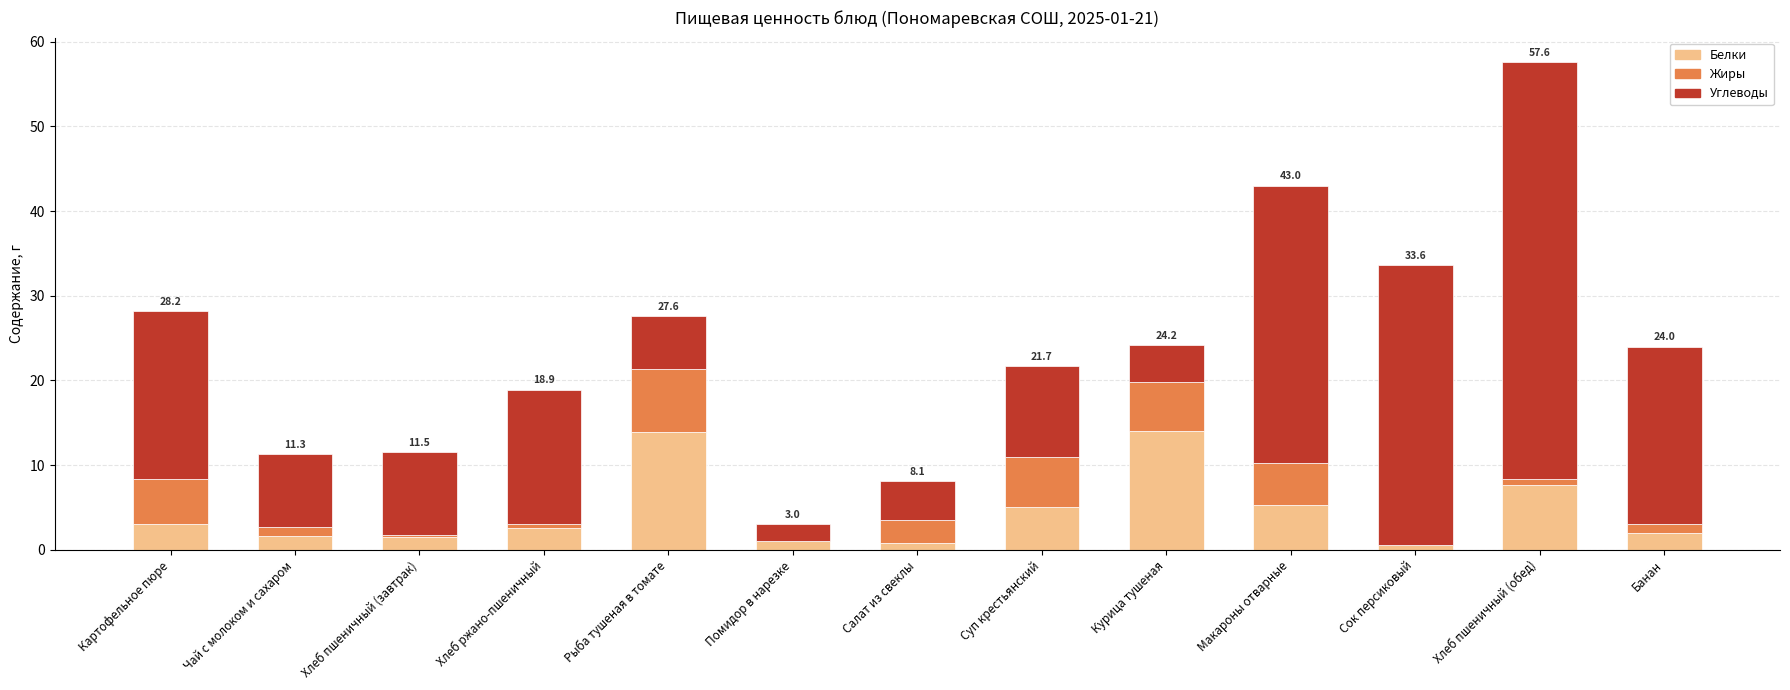

Are the bars horizontal?

No